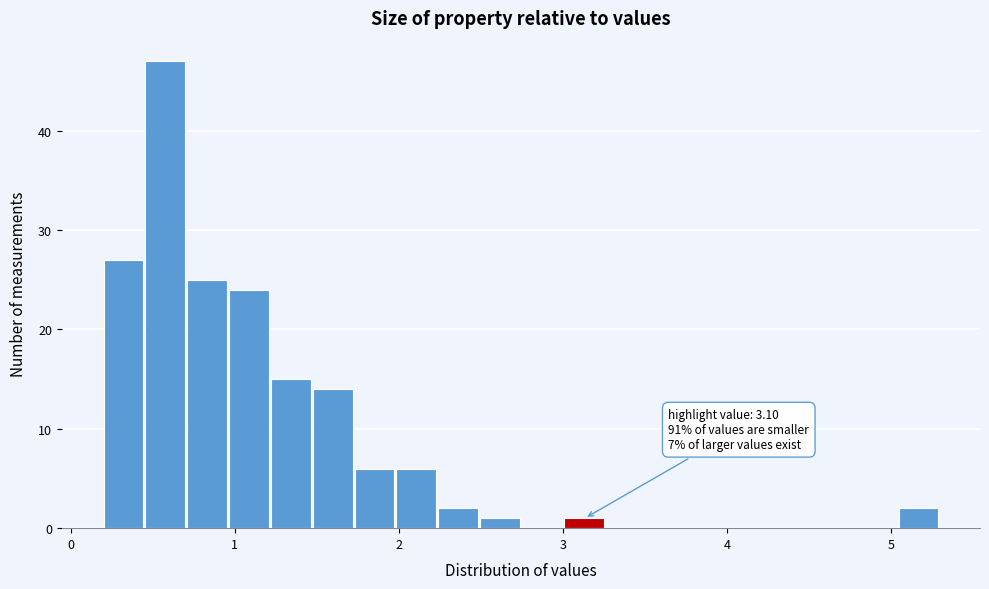

Read against the x-axis, roughly where is the centre of the tallest bar?

0.6